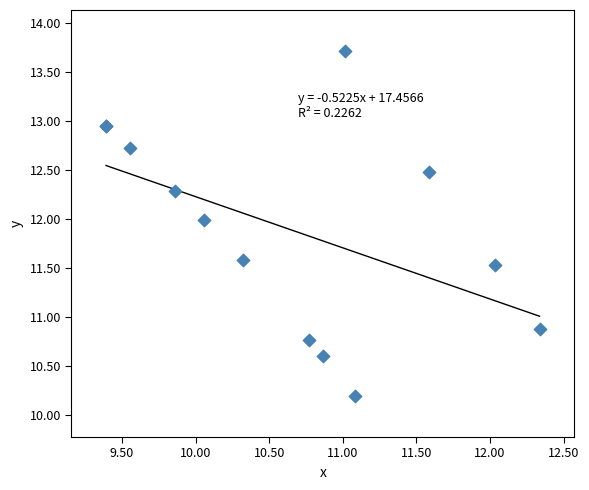

What Y value in the scatter plot is closest to 11?

10.9